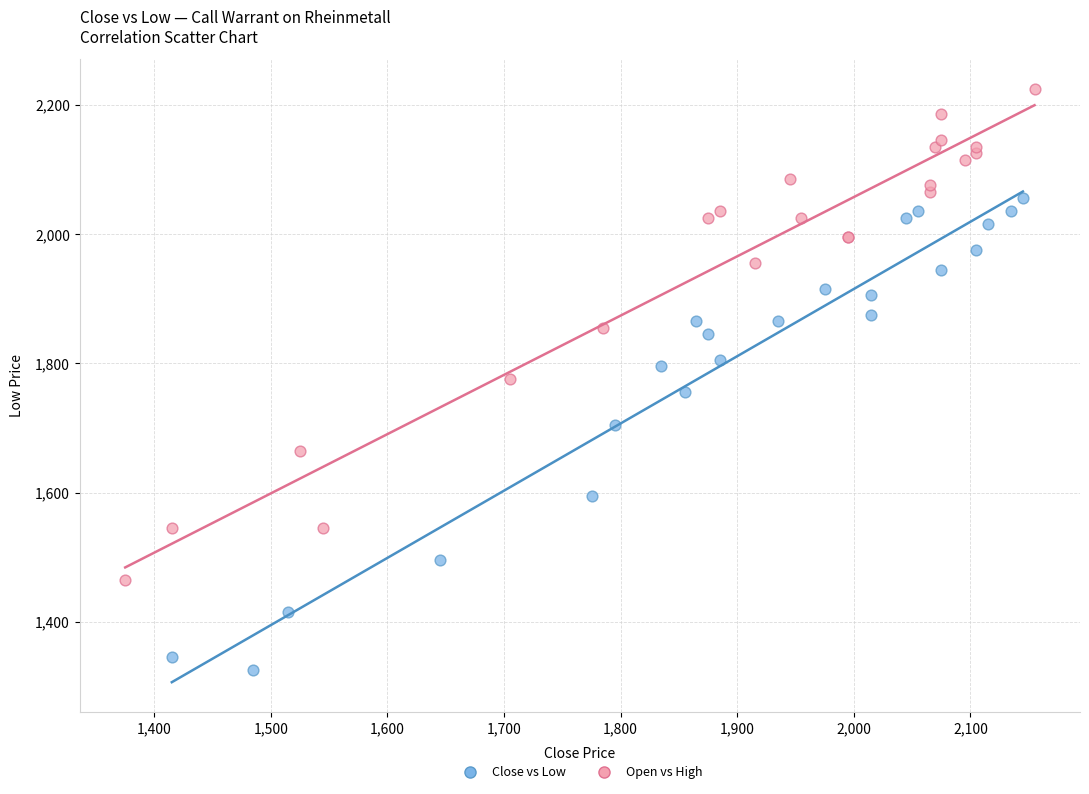

Which series contains the highest Y value?

Open vs High